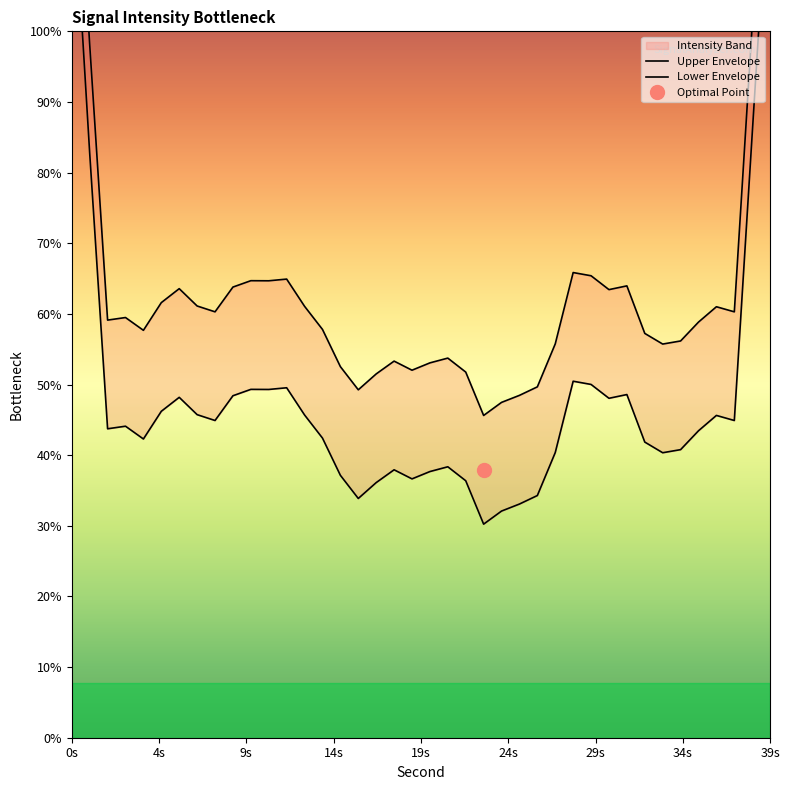

Is the value of Upper Envelope at 9s greater than the value of Lower Envelope at 14?

Yes